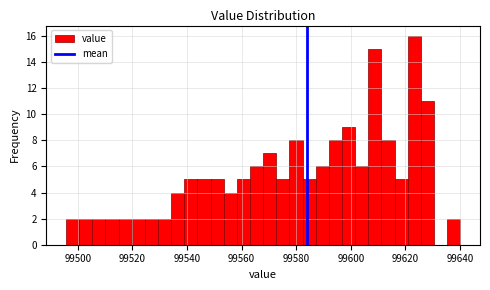

Around what value on the x-axis is the tallest bar? Give the approximate position of its centre, as read against the axis.

99624